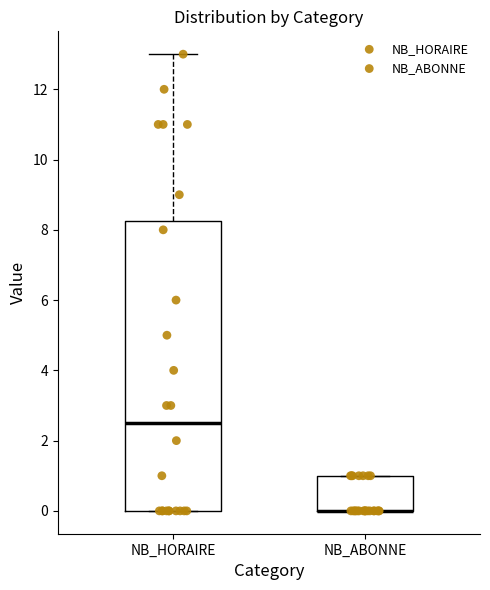

Comparing the boxes themselves (not the whiskers), which one is the tallest?

NB_HORAIRE